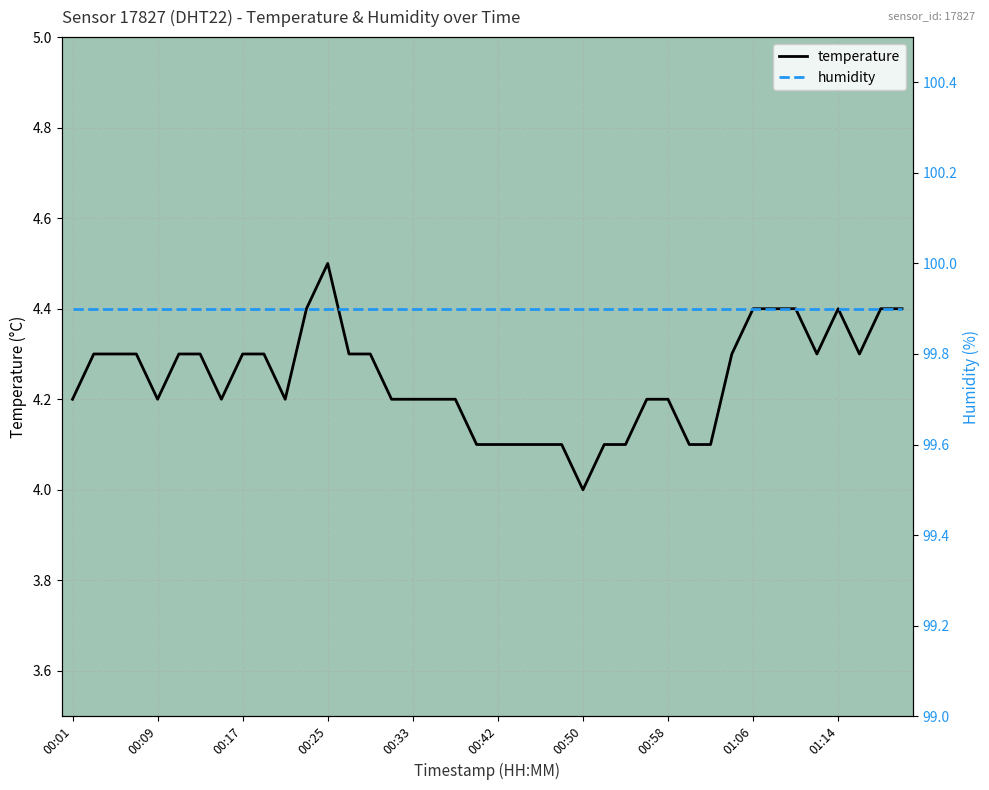

At which category does the data reach its first local peak?

00:25